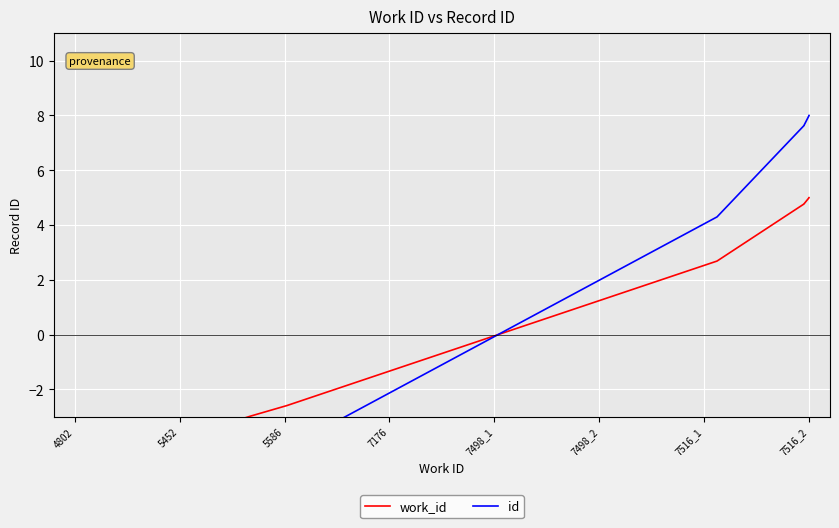

The work_id series shows 1.8 at 7516_2. True or false?

False